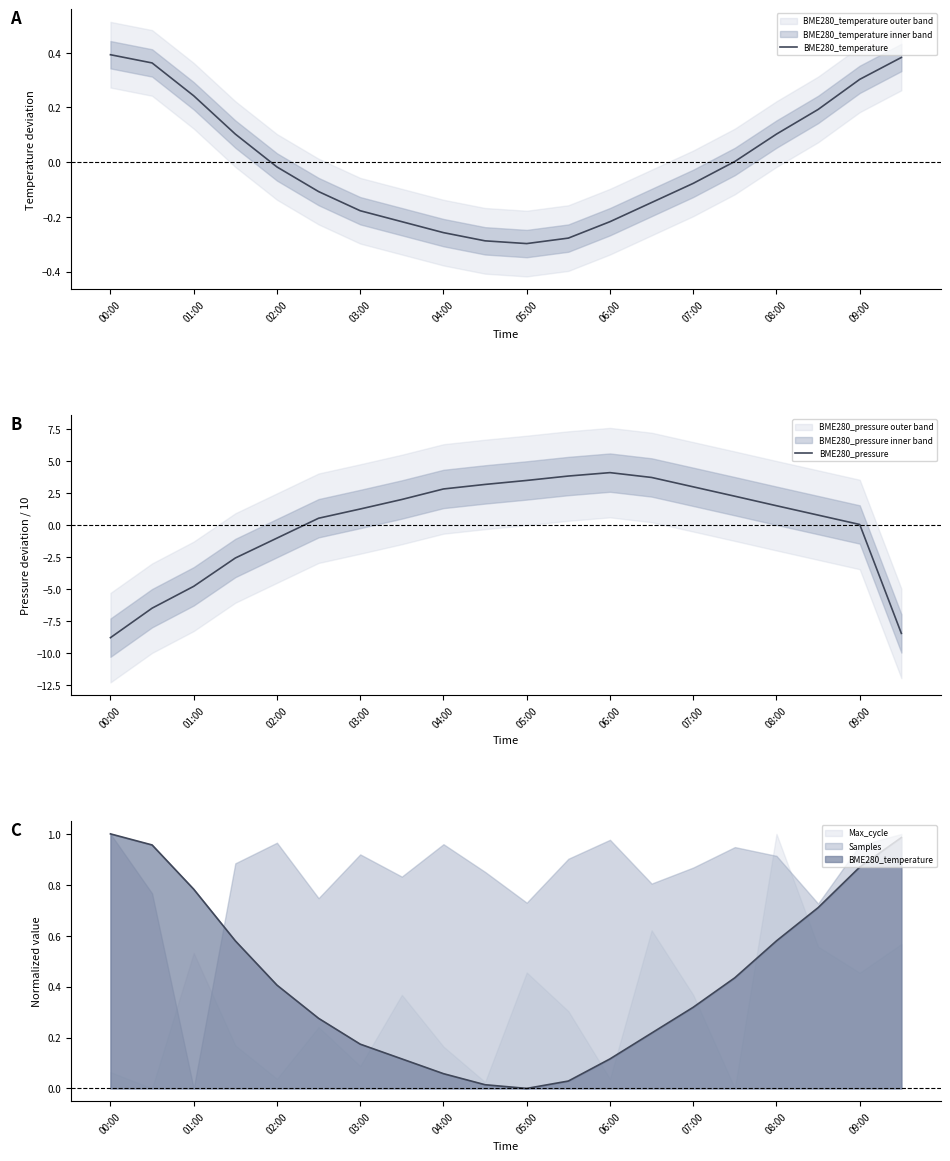

At which label does BME280_temperature first exceed 0?

00:00